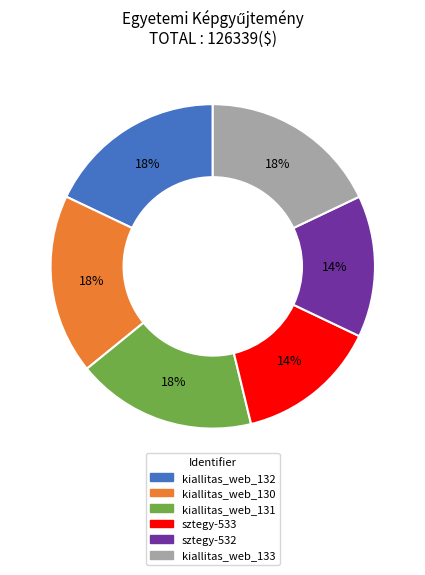

Is there a majority slice in this chart?

No